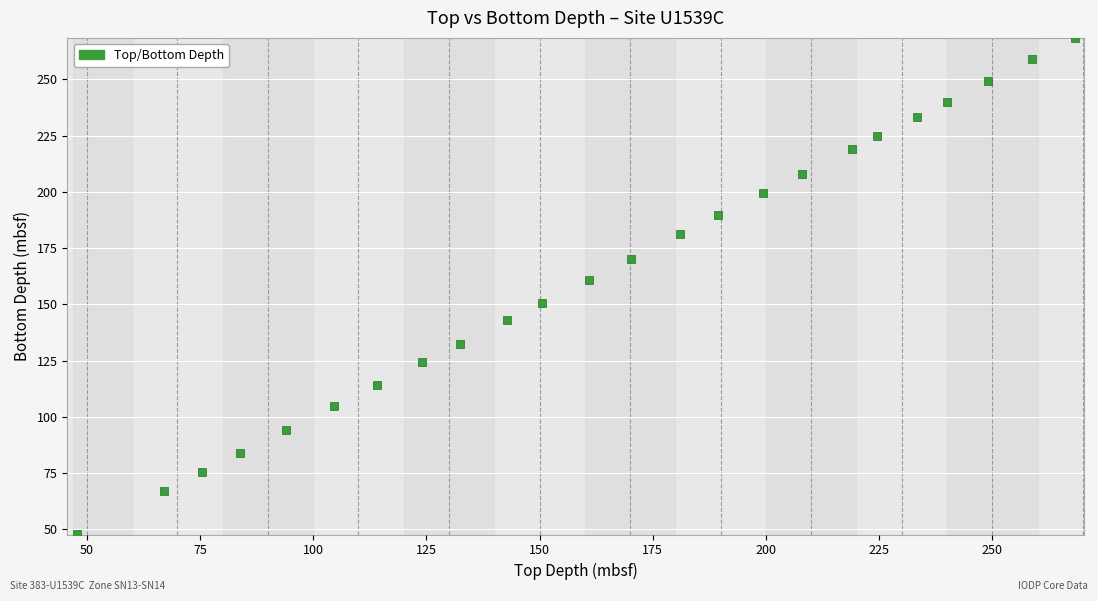

What is the range of X values (max minus min)?

220.5